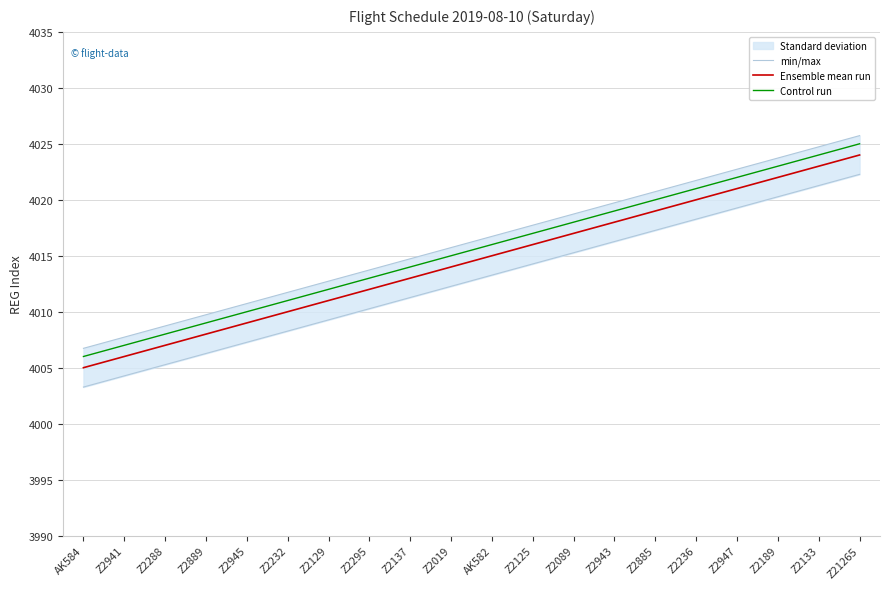

True or false: Control run has more than 1 interior local peaks.

False